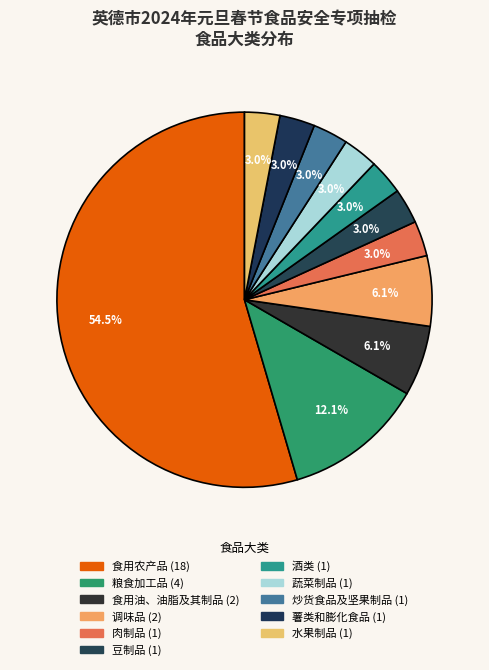

What is the change in value from 粮食加工品 to 调味品?

-2